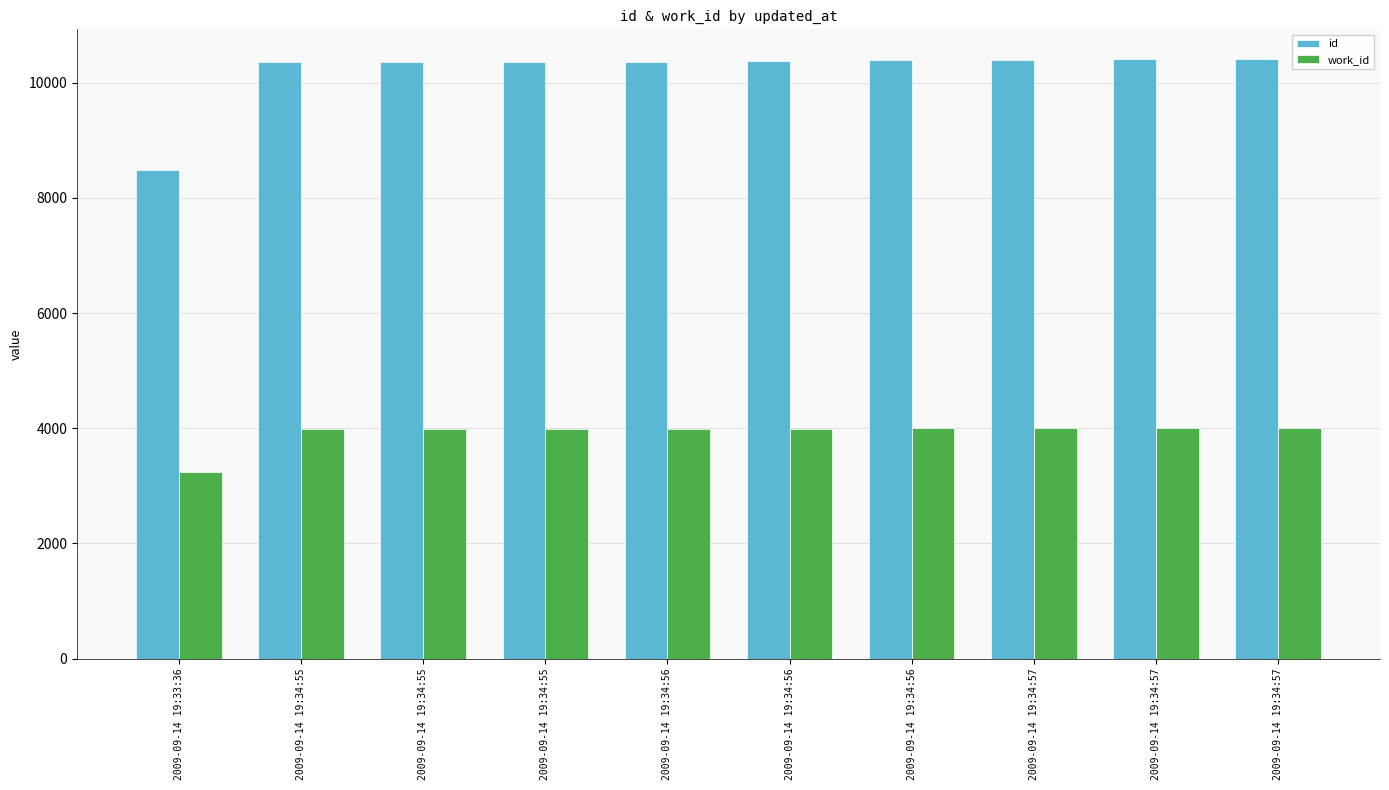

How many bars are there in total?

20